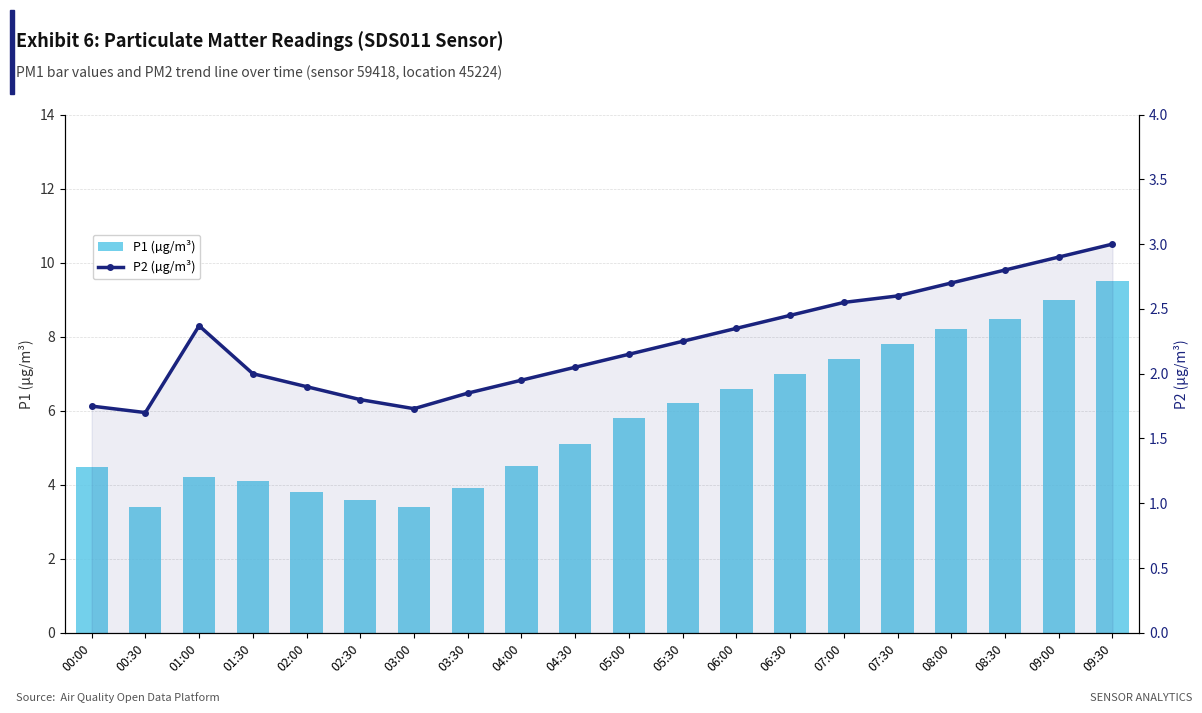

What is the minimum value shown in the chart?

1.7